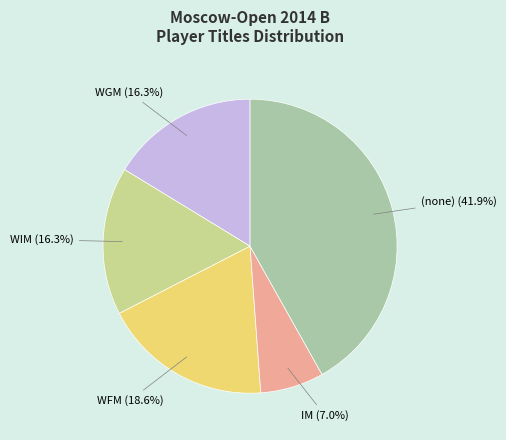

How many segments does this pie chart have?

5